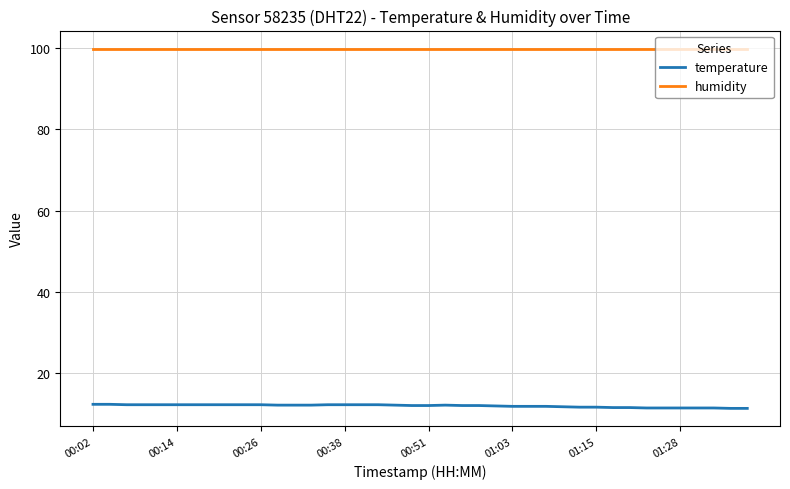

What is the sum of all humidity values?

3996.0